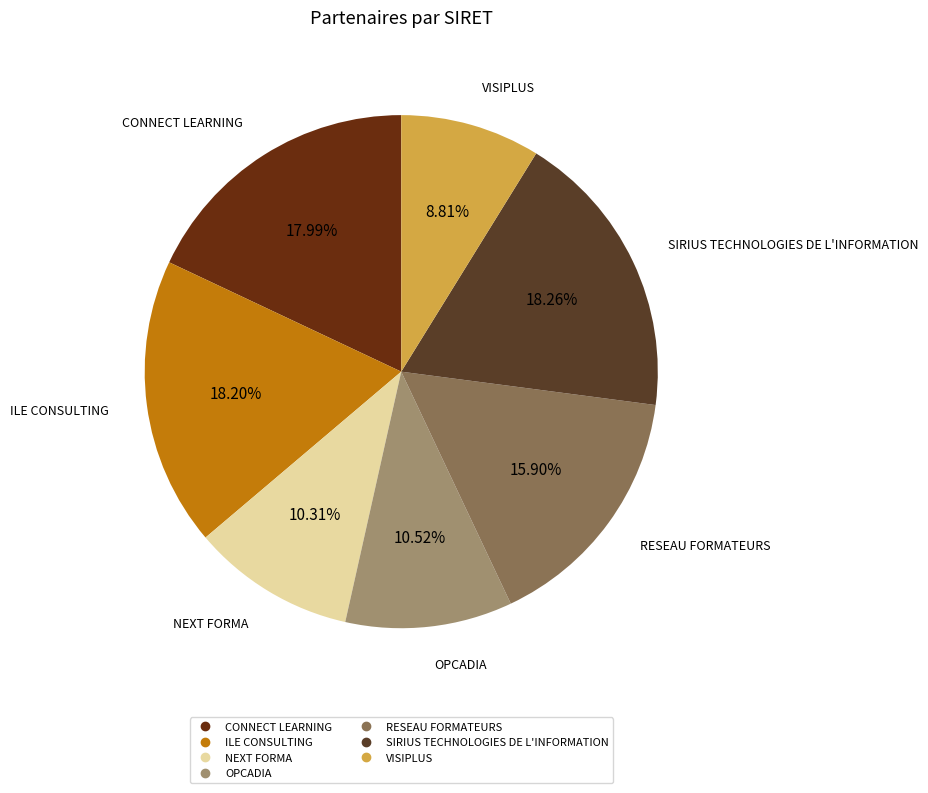

Which category has the smallest portion of the pie?

VISIPLUS